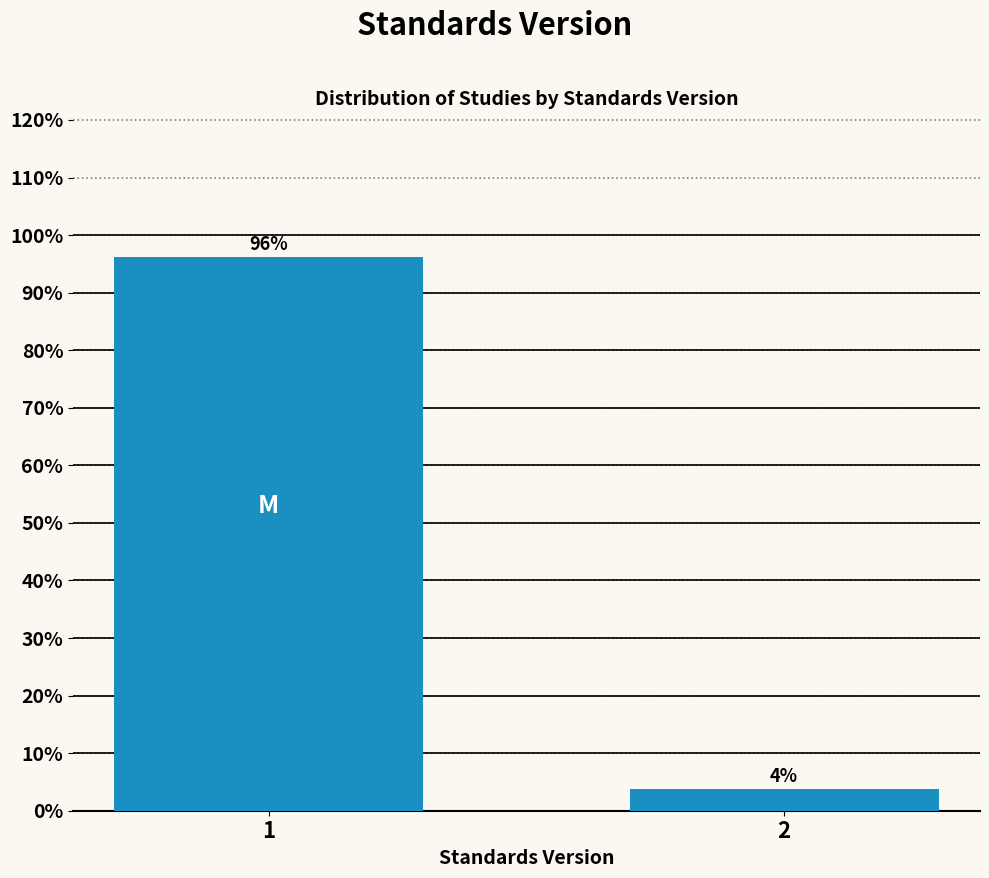

What is the greatest value displayed?

96.2